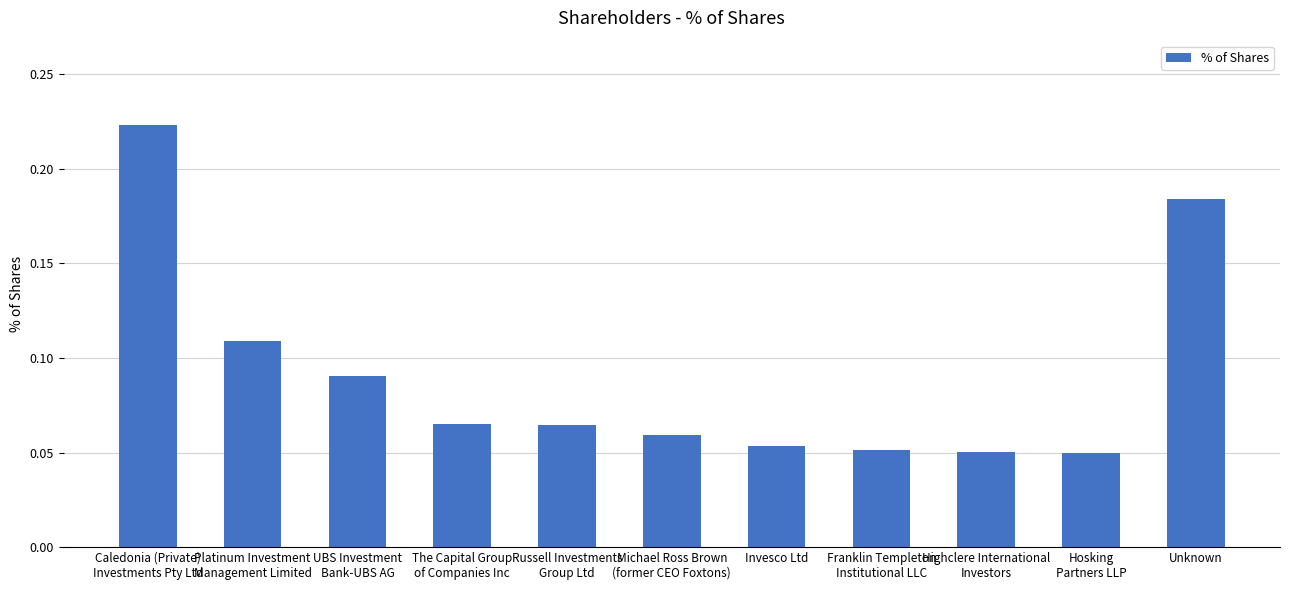

Which has a higher value, Invesco Ltd or Caledonia (Private)
Investments Pty Ltd?

Caledonia (Private)
Investments Pty Ltd